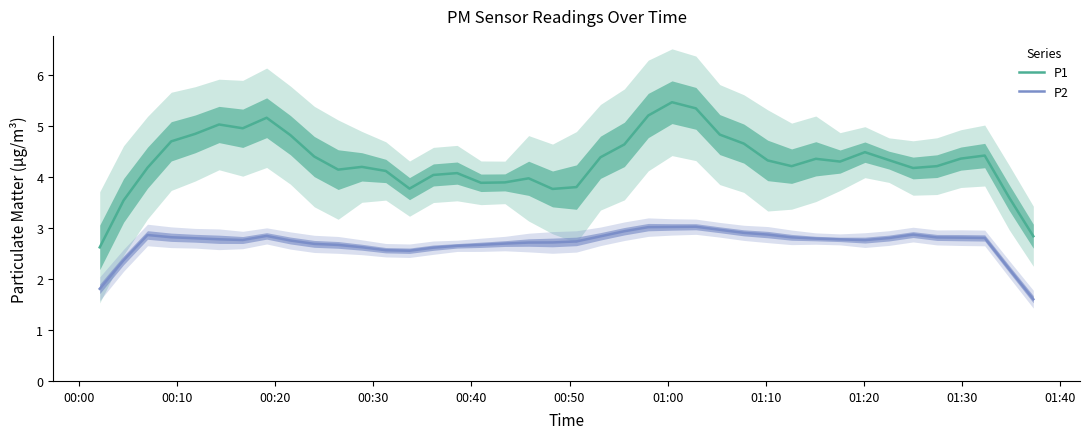

What is the maximum value for P2?

3.0